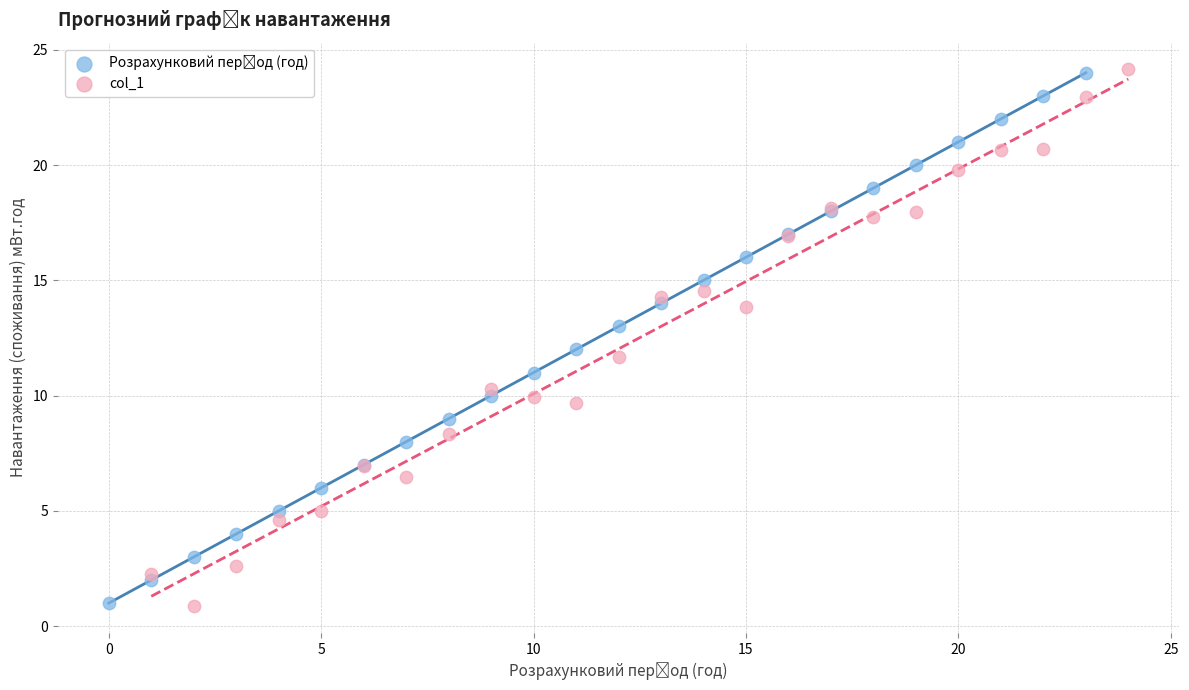

Which series reaches the minimum Y coordinate?

col_1